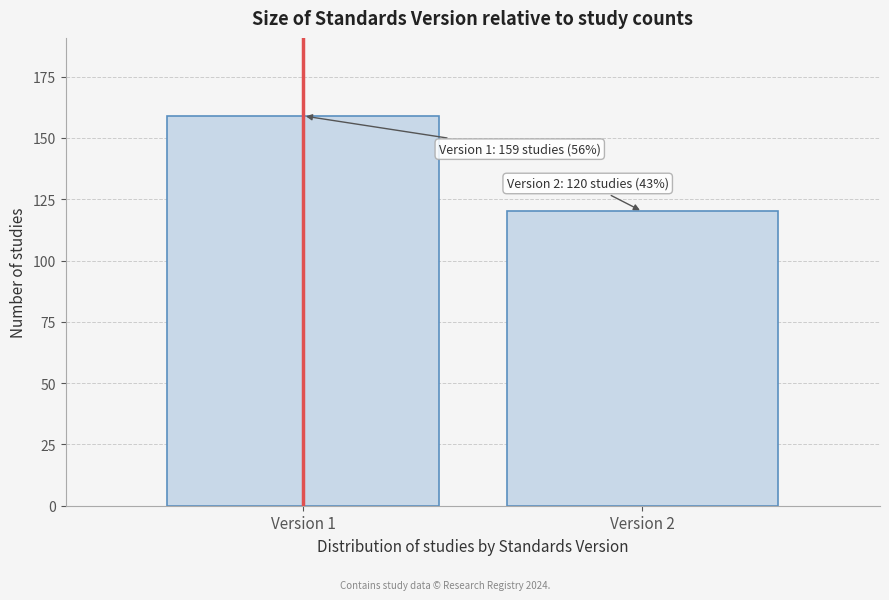

Reading left to right, extract all data points from this chart.

Version 1=159	Version 2=120